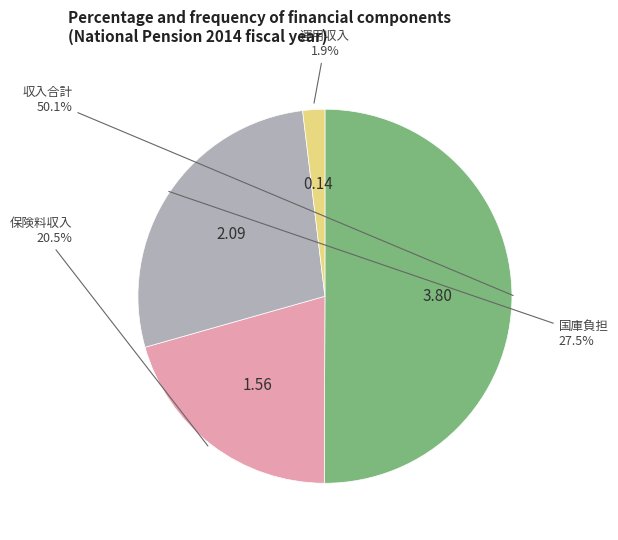

Does any single category account for the majority?

Yes